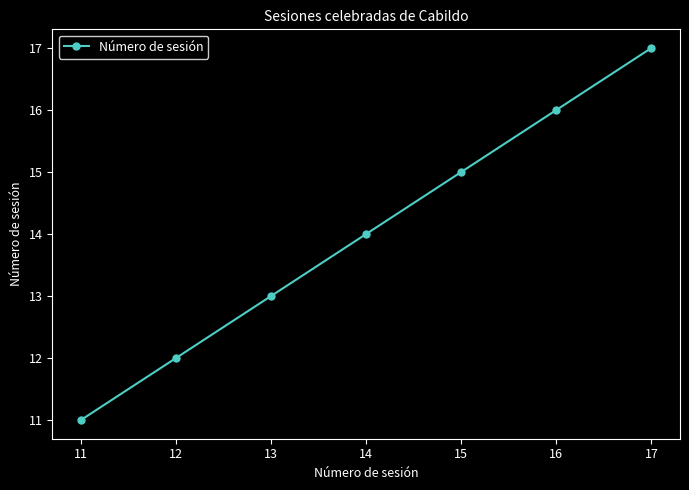

What is the change in value from 11 to 14?

+3